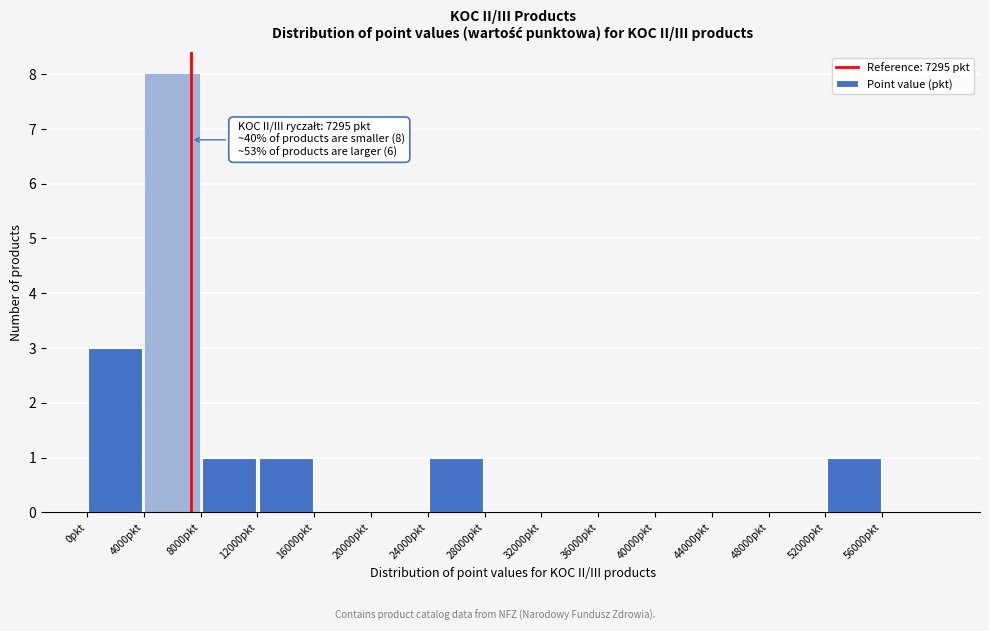

Over which range of the x-axis is the bar tallest?

4000 to 8000